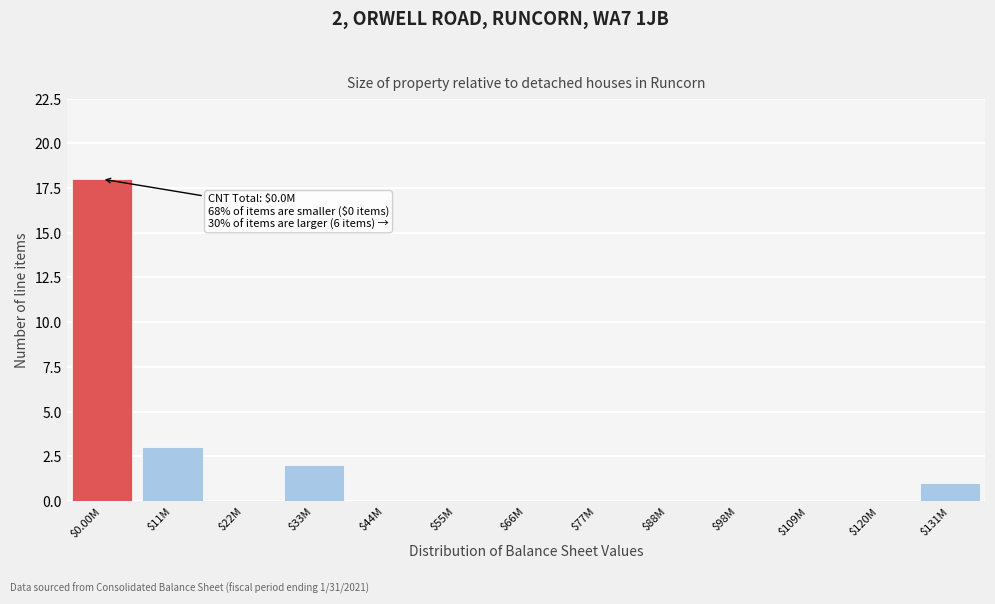

What is the maximum value shown in the chart?

18